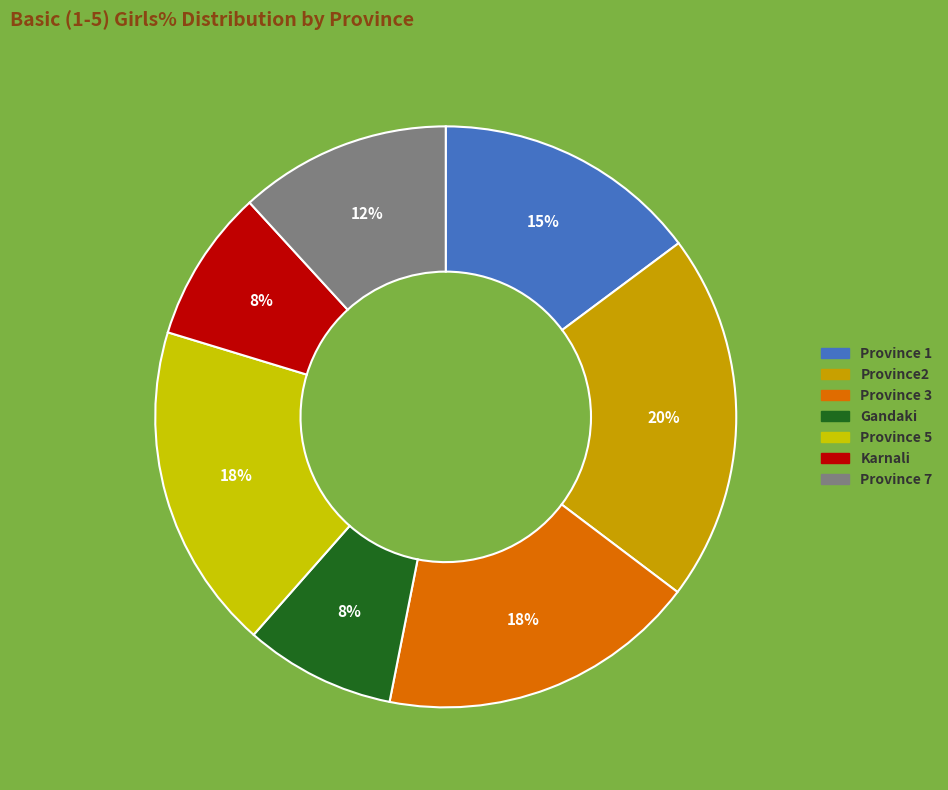

What portion of the pie excludes Province 3?

82.2%